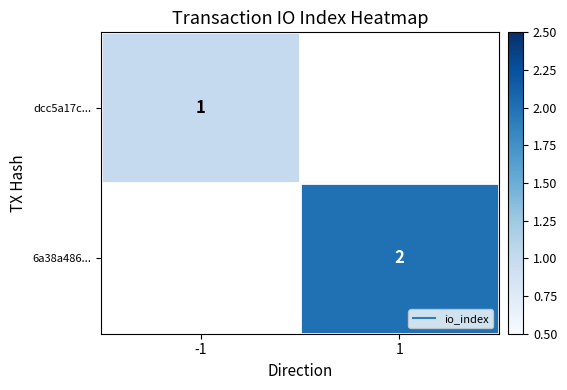

At how many categories does at least one series exceed 1?

1